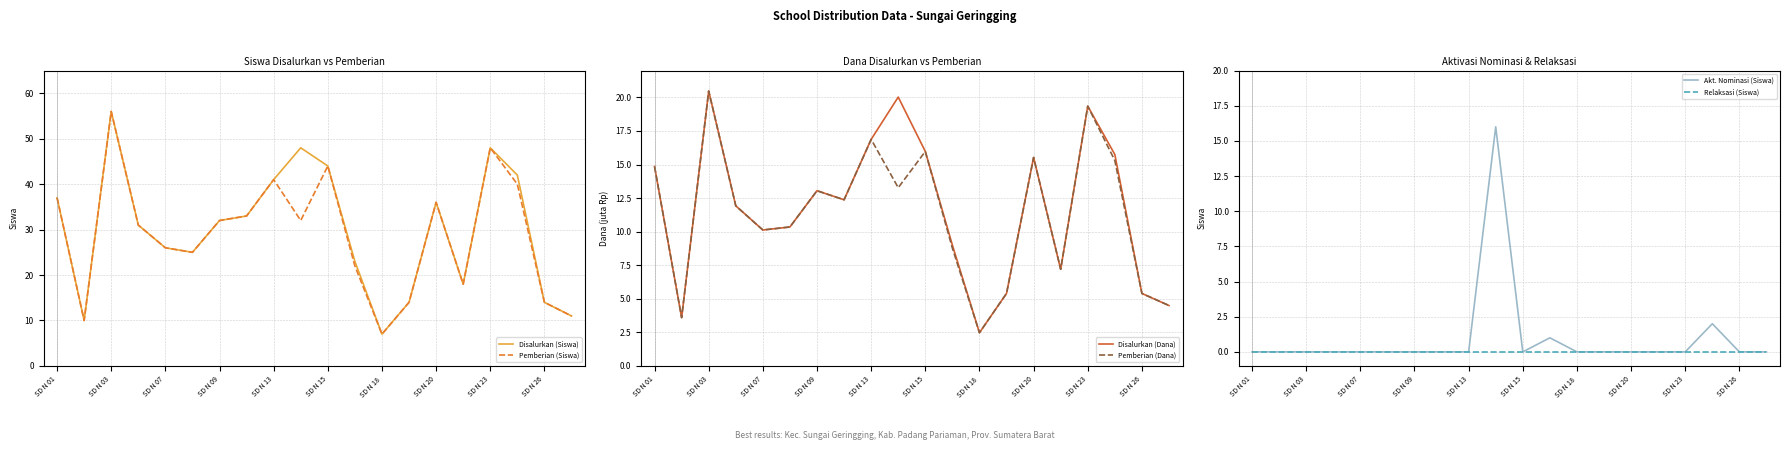

Reading left to right, what are all the values shown in this chart?

Disalurkan (Siswa): 37.0	10.0	56.0	31.0	26.0	25.0	32.0	33.0	41.0	48.0	44.0	23.0	7.0	14.0	36.0	18.0	48.0	42.0	14.0	11.0
Pemberian (Siswa): 37.0	10.0	56.0	31.0	26.0	25.0	32.0	33.0	41.0	32.0	44.0	22.0	7.0	14.0	36.0	18.0	48.0	40.0	14.0	11.0
Disalurkan (Dana): 14.8	3.6	20.5	11.9	10.1	10.3	13.1	12.4	16.9	20.0	16.0	9.0	2.5	5.4	15.5	7.2	19.4	15.8	5.4	4.5
Pemberian (Dana): 14.8	3.6	20.5	11.9	10.1	10.3	13.1	12.4	16.9	13.3	16.0	8.8	2.5	5.4	15.5	7.2	19.4	15.3	5.4	4.5
Akt. Nominasi (Siswa): 0.0	0.0	0.0	0.0	0.0	0.0	0.0	0.0	0.0	16.0	0.0	1.0	0.0	0.0	0.0	0.0	0.0	2.0	0.0	0.0
Relaksasi (Siswa): 0.0	0.0	0.0	0.0	0.0	0.0	0.0	0.0	0.0	0.0	0.0	0.0	0.0	0.0	0.0	0.0	0.0	0.0	0.0	0.0